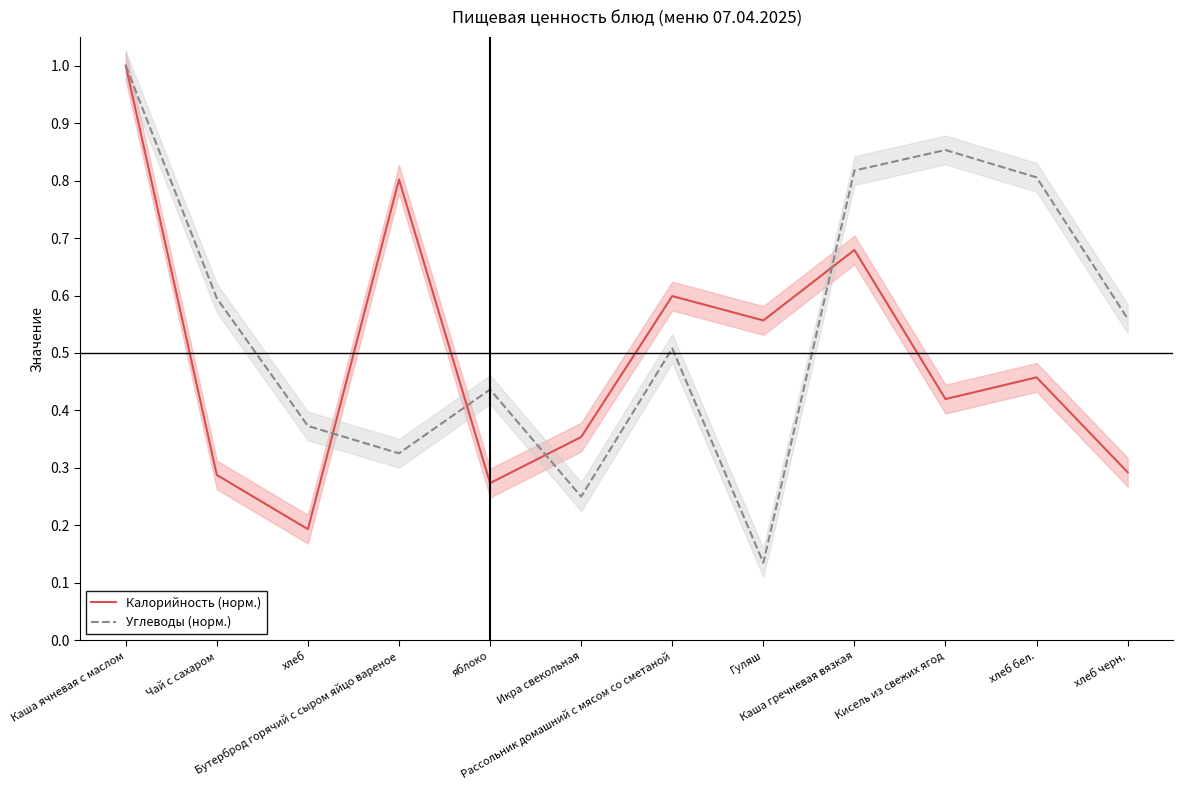

Does the chart display data point markers on the line(s)?

No